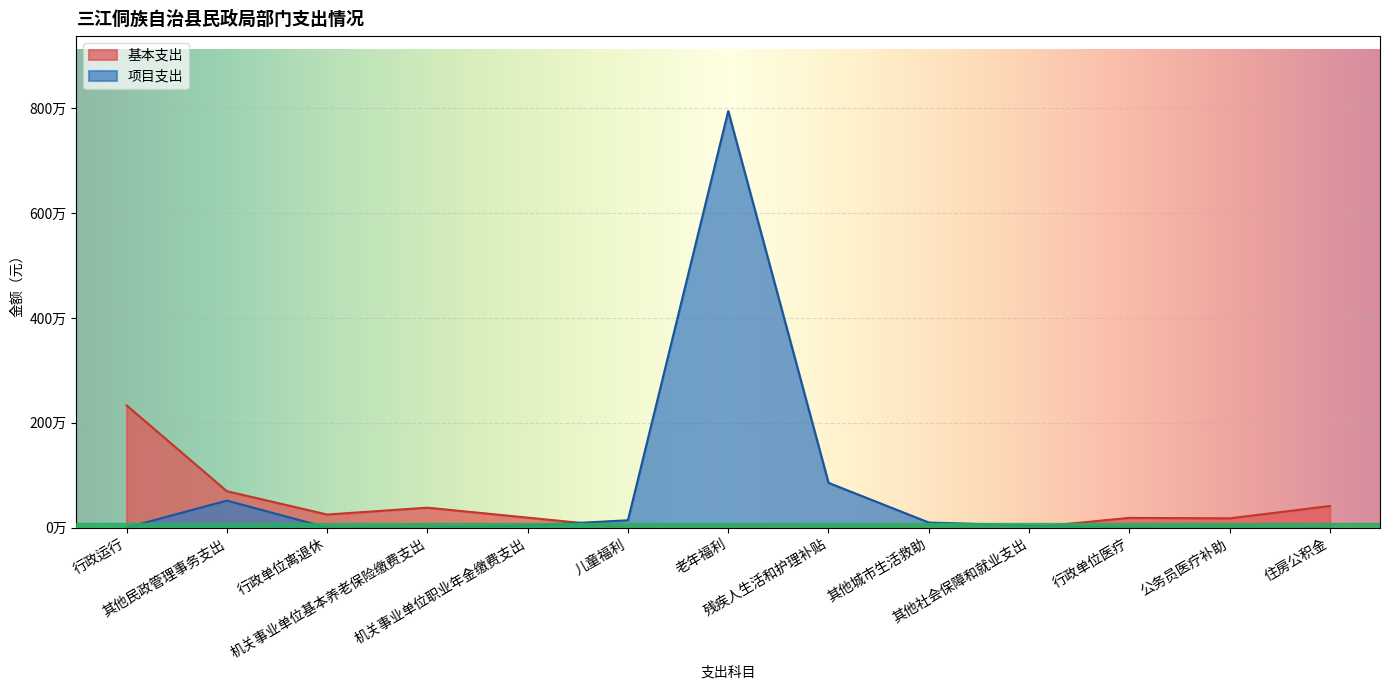

At which category is the sum across all series the highest?

老年福利